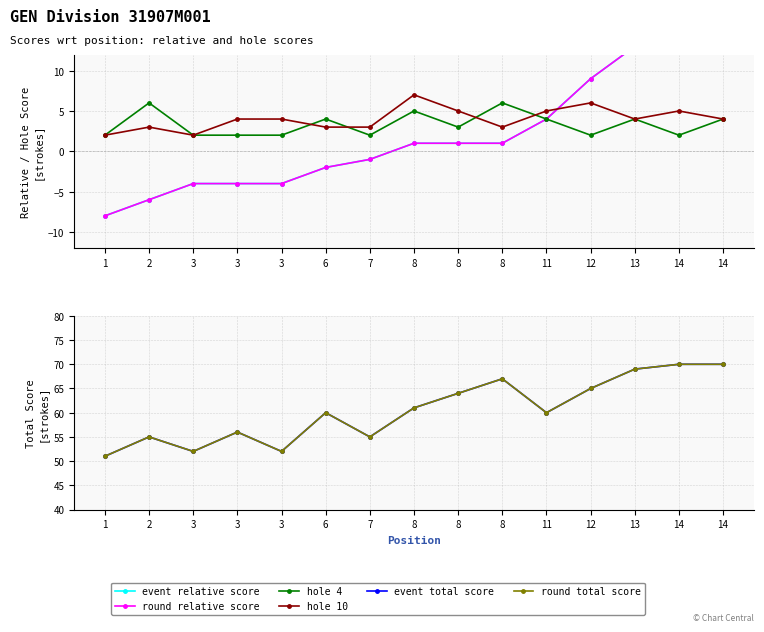

Which category has the lowest value in the event relative score series?

1